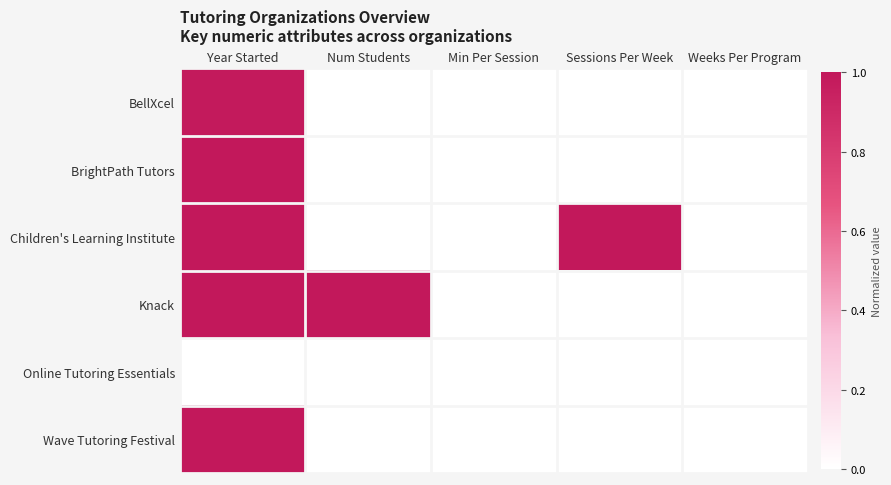

What is the total value across all series at Sessions Per Week?

1.0